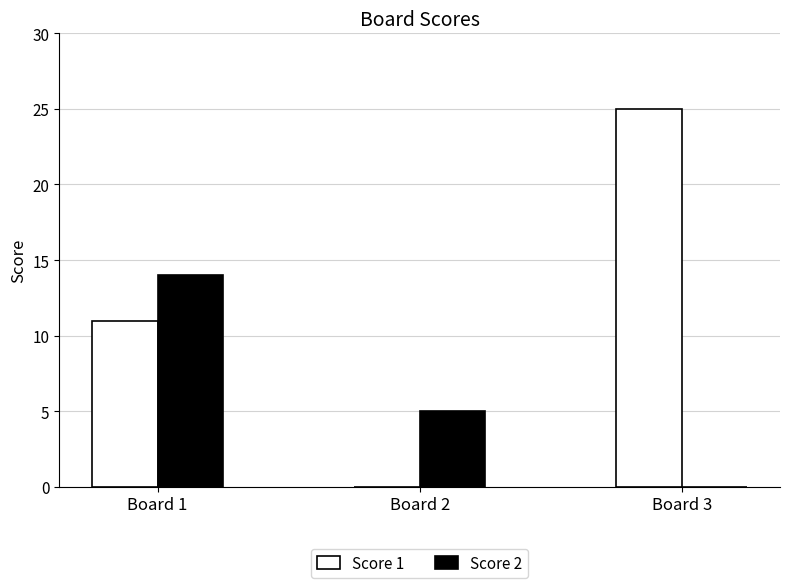

Are the bars grouped side by side (vs. stacked)?

Yes